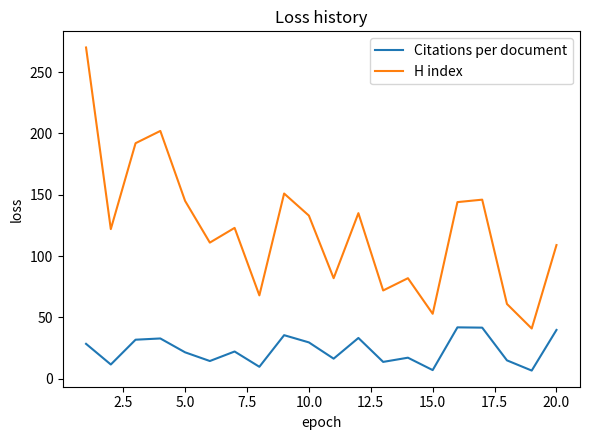

Which series has the widest spread of values?

H index